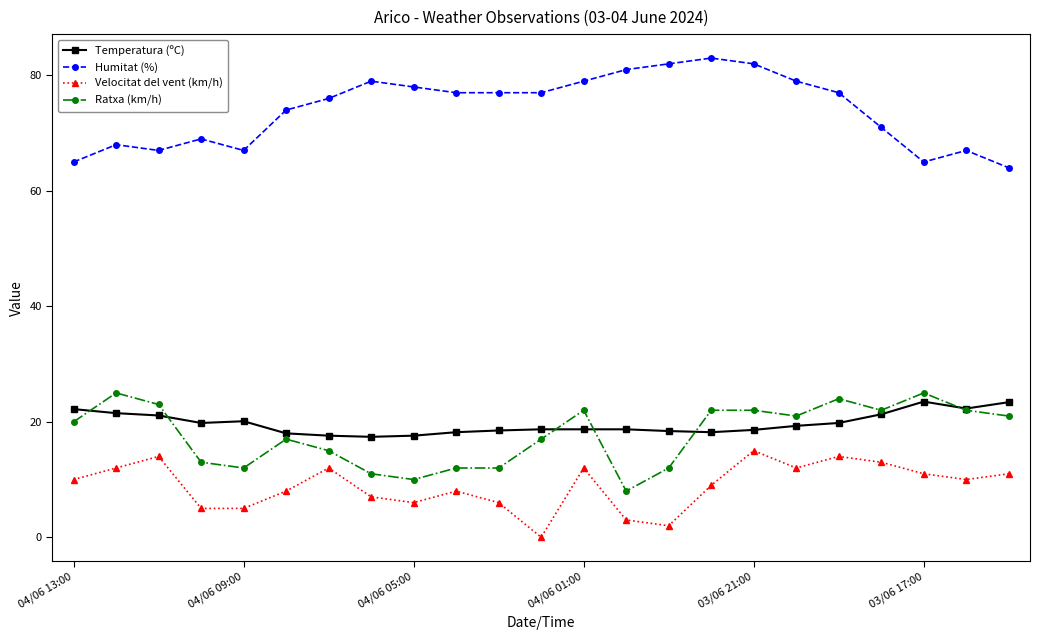

True or false: Ratxa (km/h) and Velocitat del vent (km/h) intersect in this chart.

False